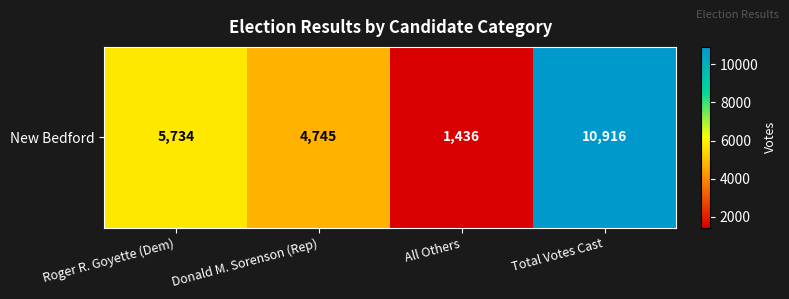

Reading left to right, transcribe all the data shown in this chart.

5734	4745	1436	10916